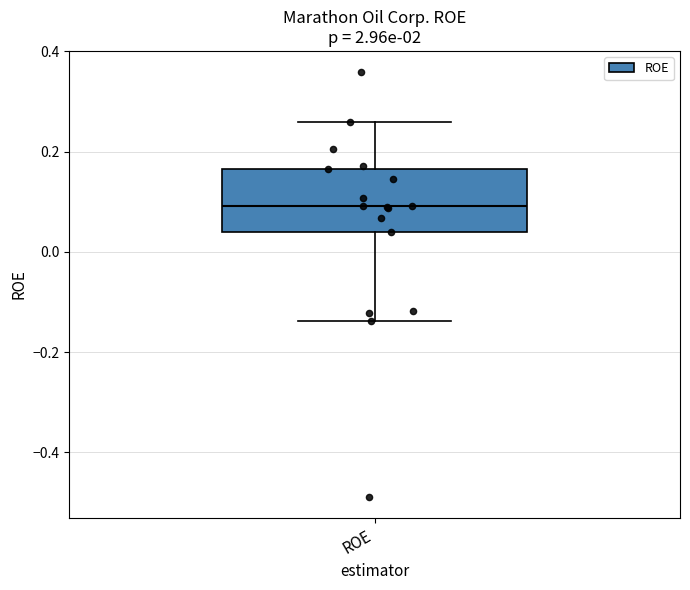

Where does the median line of the box for ROE sit on the y-axis? The values are not printed on the chart, so give them approximately, as read against the axis.

0.10